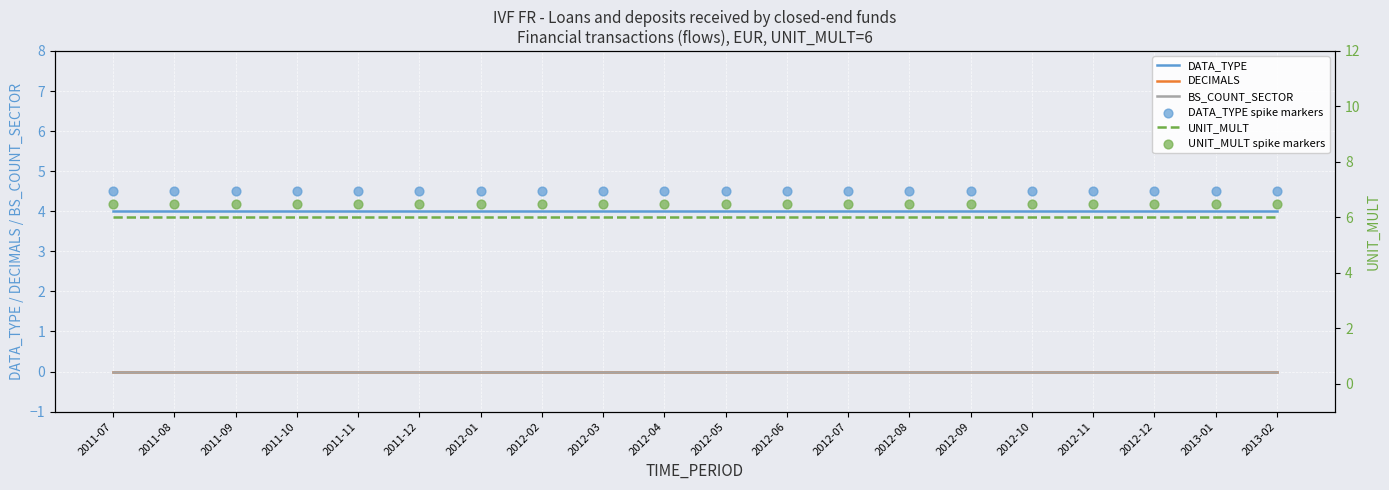

At which category is the sum across all series the highest?

2011-07